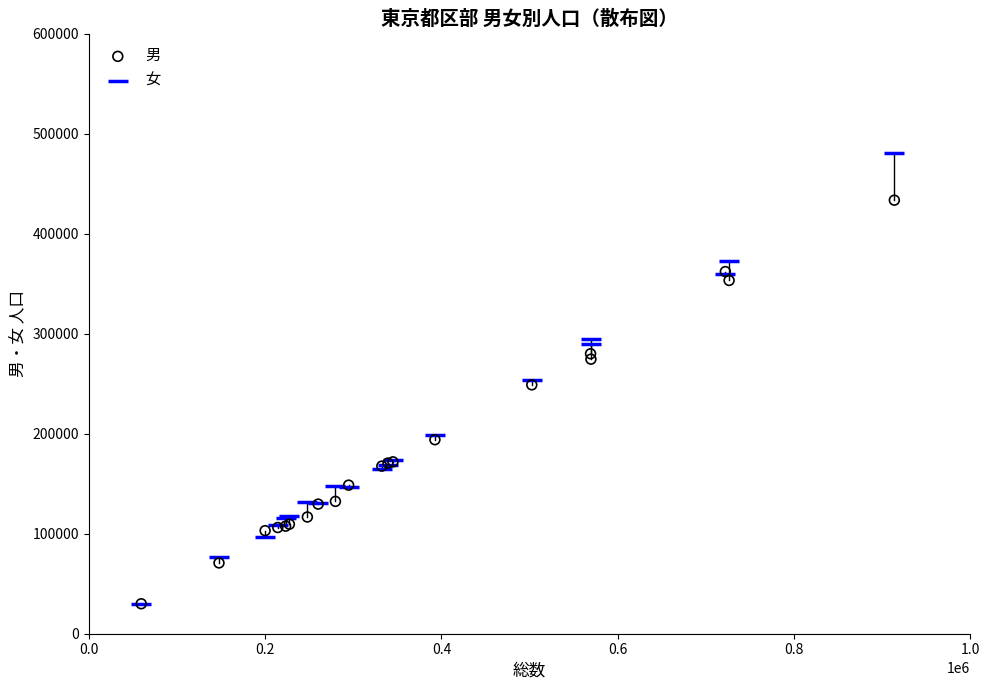

What are all the series names shown in the legend?

男, 女